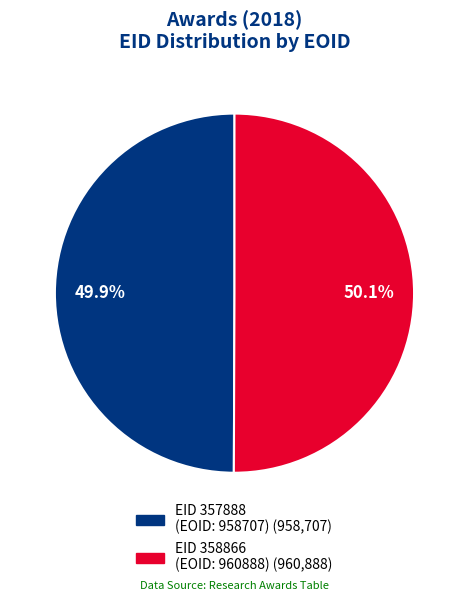

Is there any slice that represents more than half of the pie?

Yes